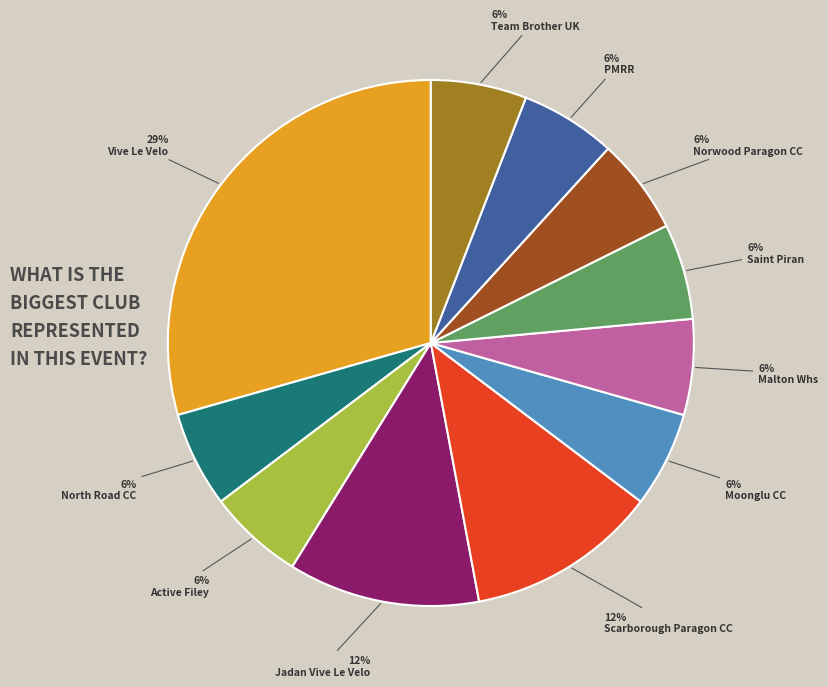

To the nearest percent, what percentage of the pie is Saint Piran?

6%